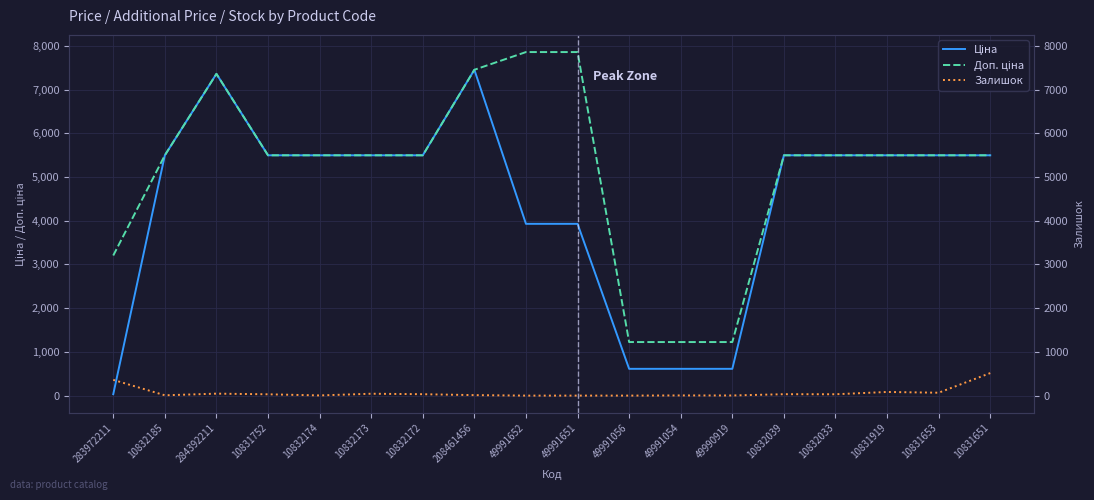

Which category has the lowest value in the Ціна series?

283972211